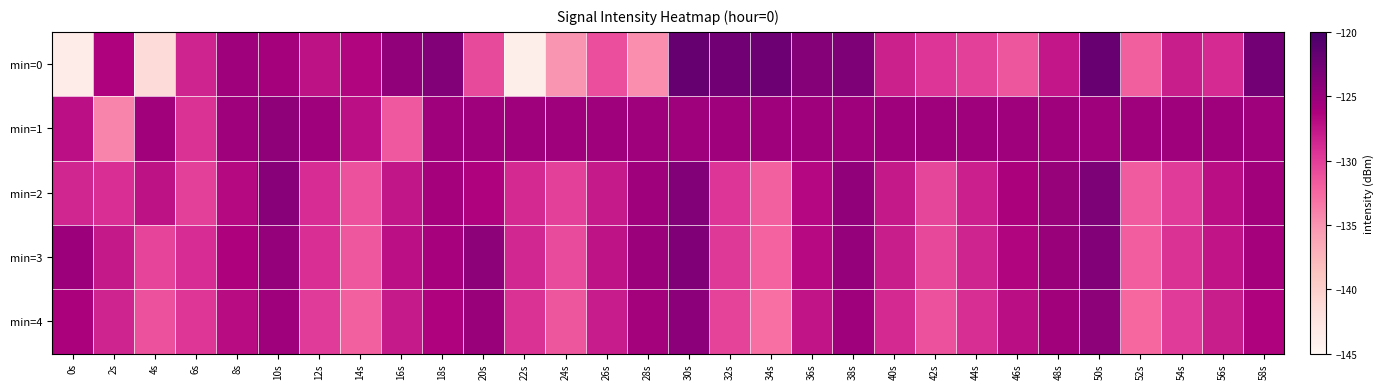

Which series has the widest spread of values?

min=0